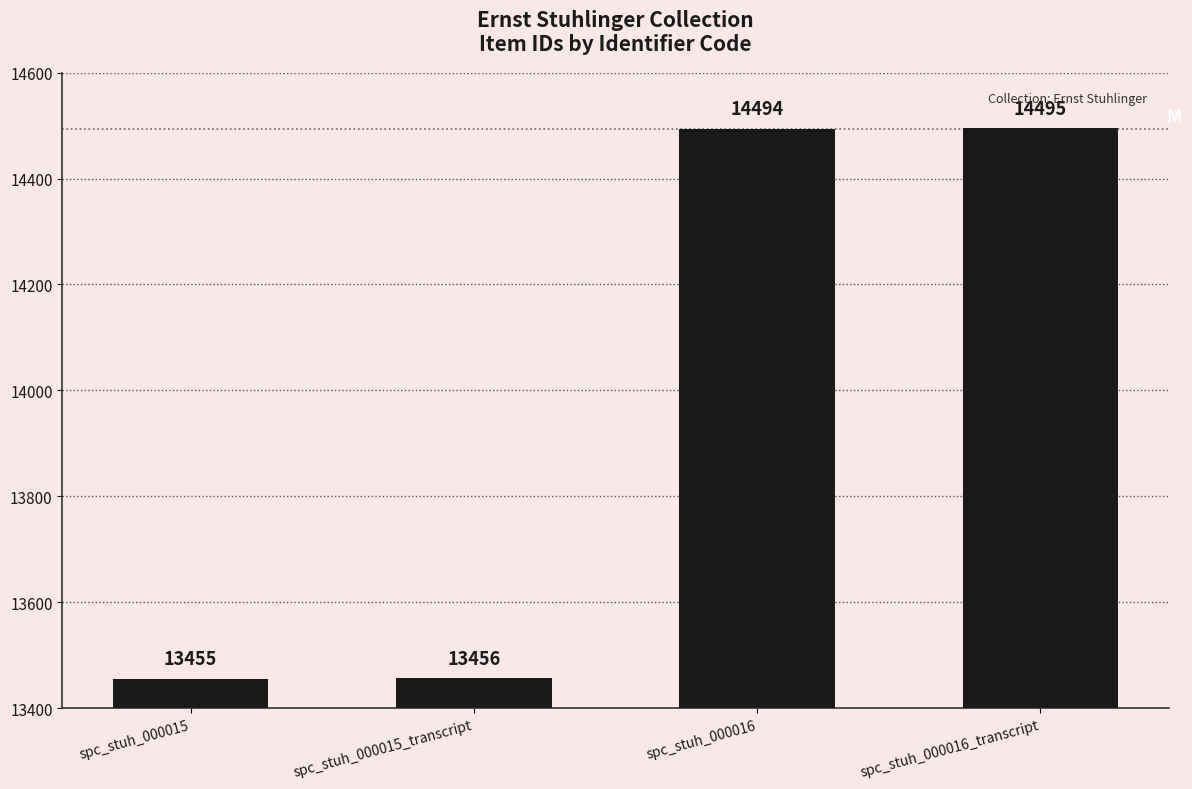

The chart shows a value of 13455 at spc_stuh_000015. True or false?

True